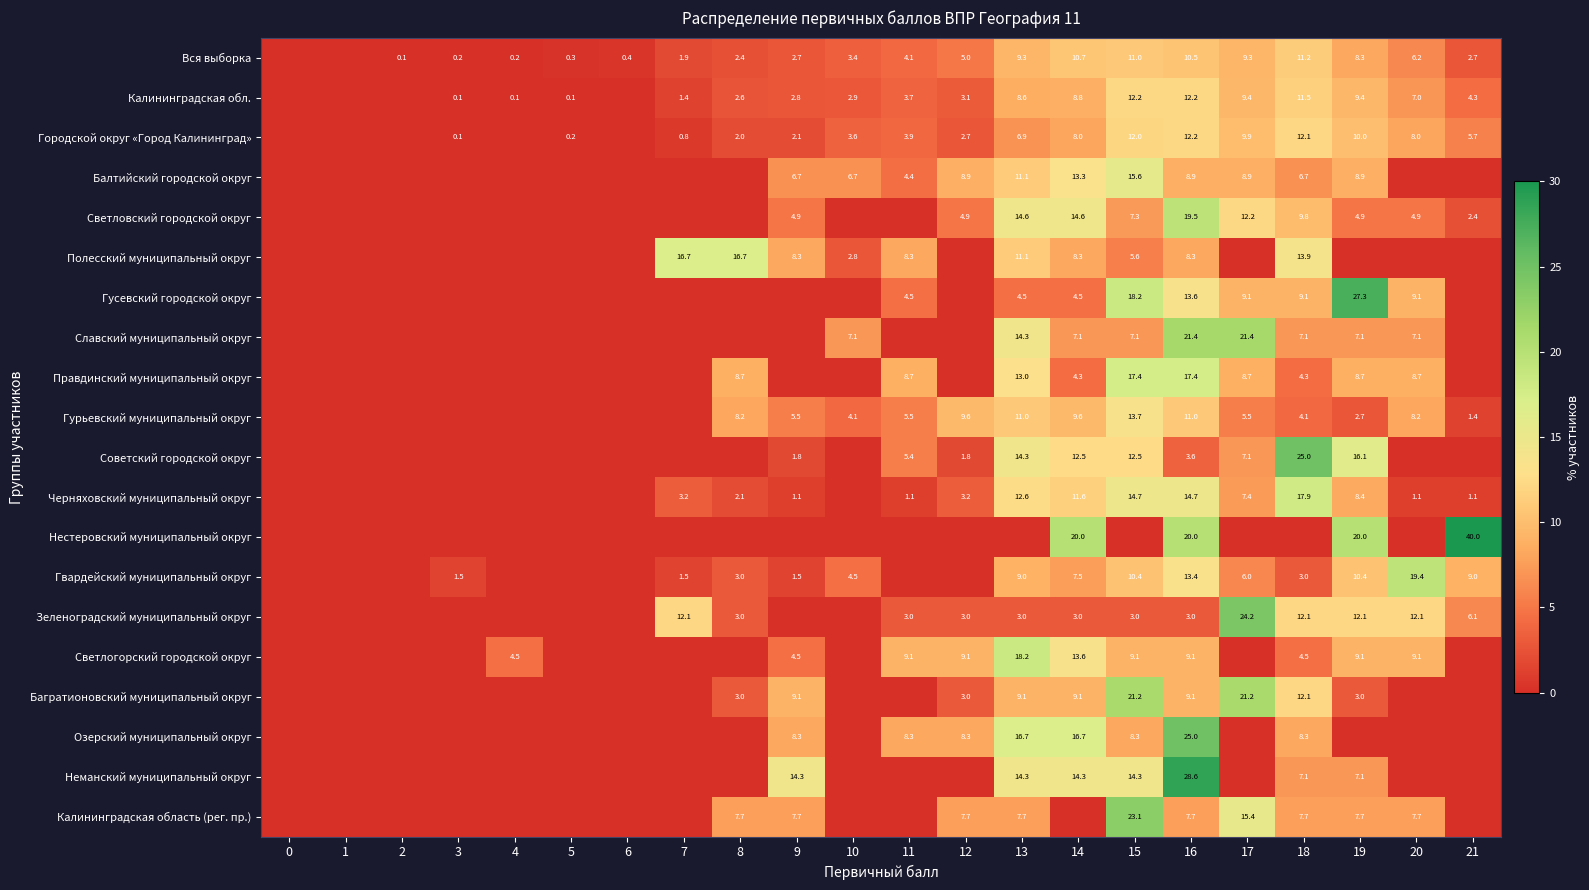

What is the difference between the Полесский муниципальный округ values at 7 and 16?

8.4